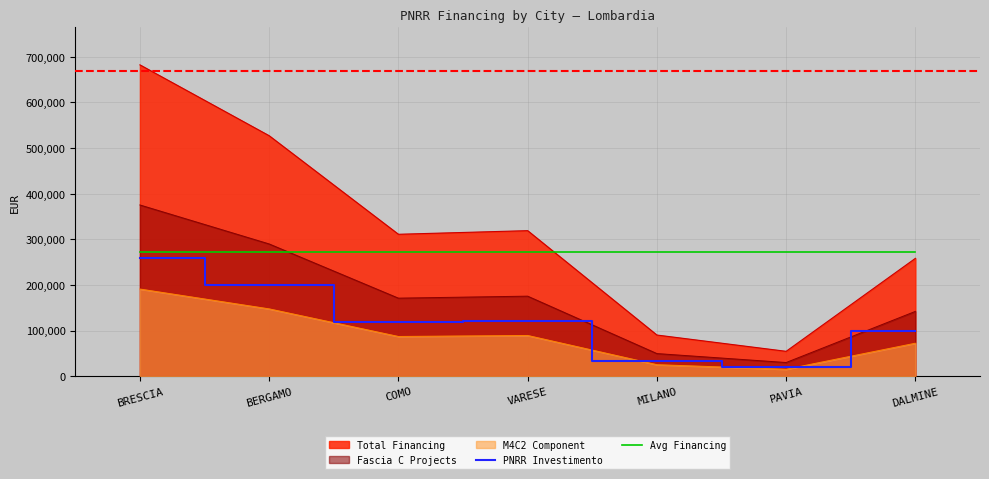

The Avg Financing series shows 136106.8 at COMO. True or false?

False